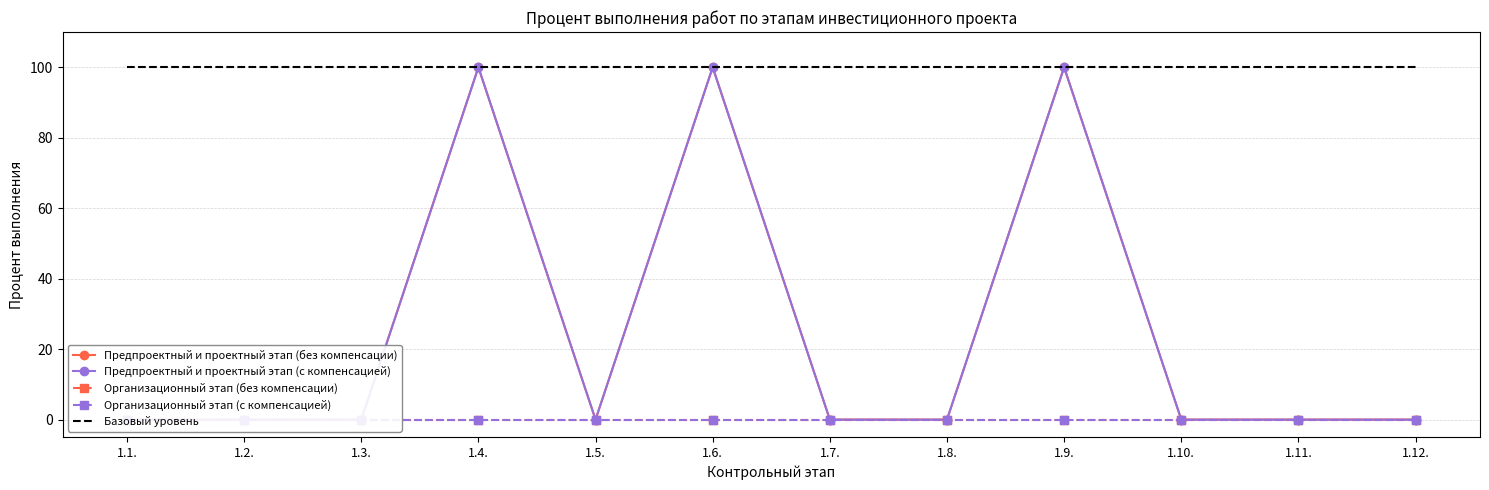

Which series has the widest spread of values?

Предпроектный и проектный этап (без компенсации)